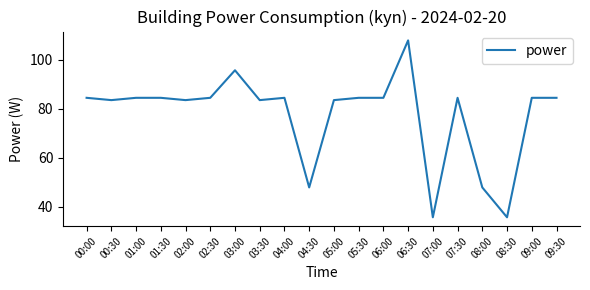

What is the change in value from 05:00 to 05:30?

+0.9